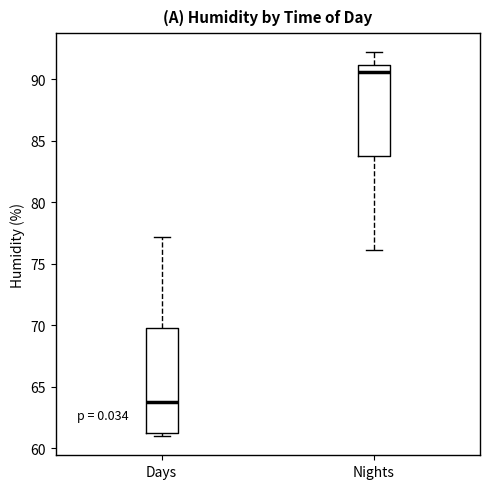

Which box is the tallest, from its lower edge to its upper edge?

Days